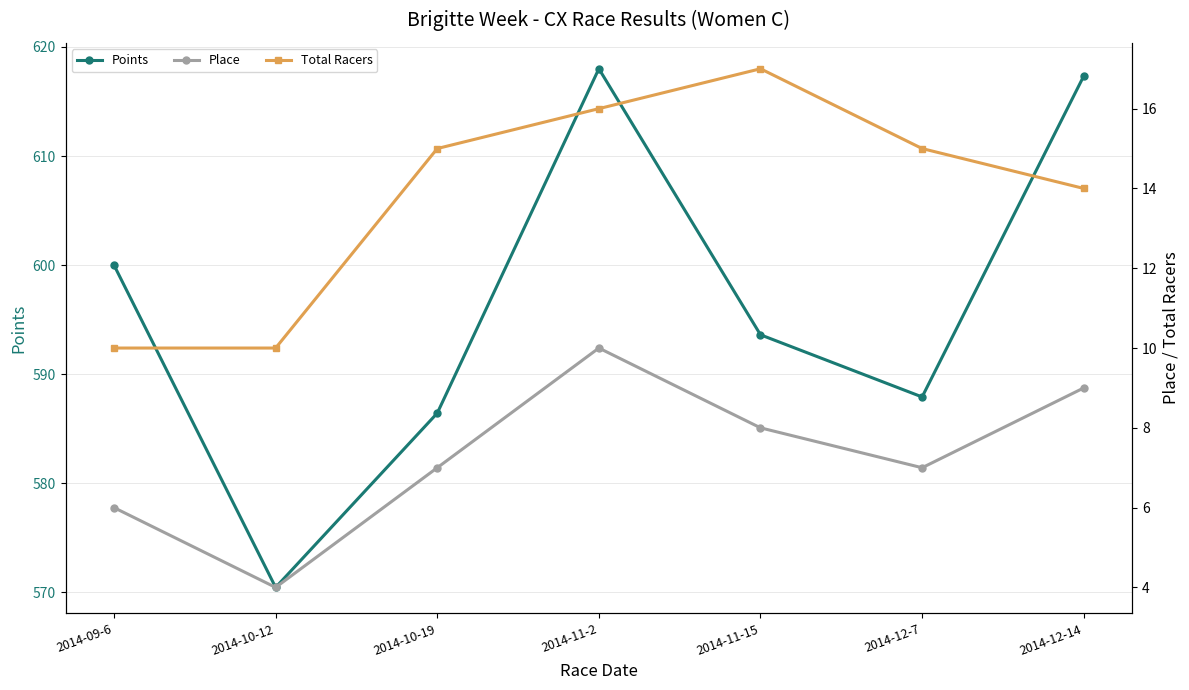

Where is the first local maximum for Place?

2014-11-2